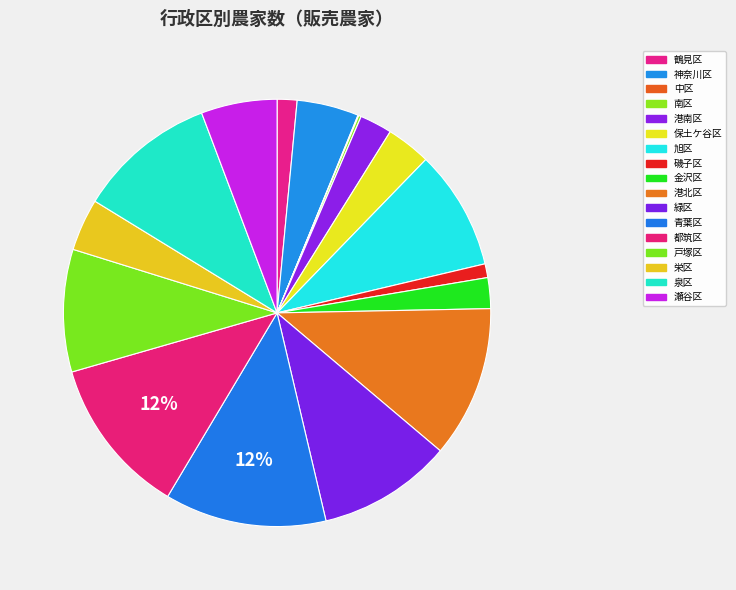

What is the change in value from 磯子区 to 金沢区?

+67